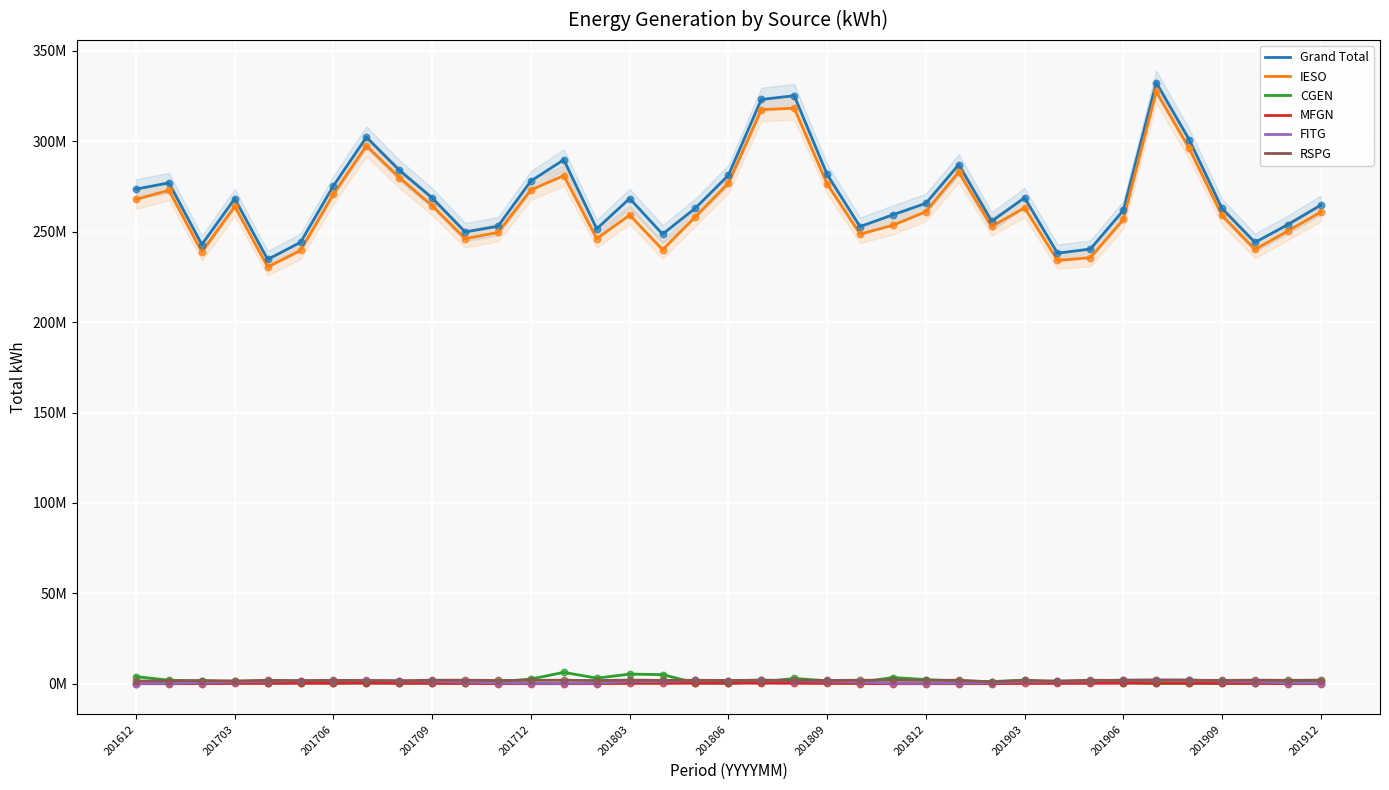

What are all the series names shown in the legend?

Grand Total, IESO, CGEN, MFGN, FITG, RSPG